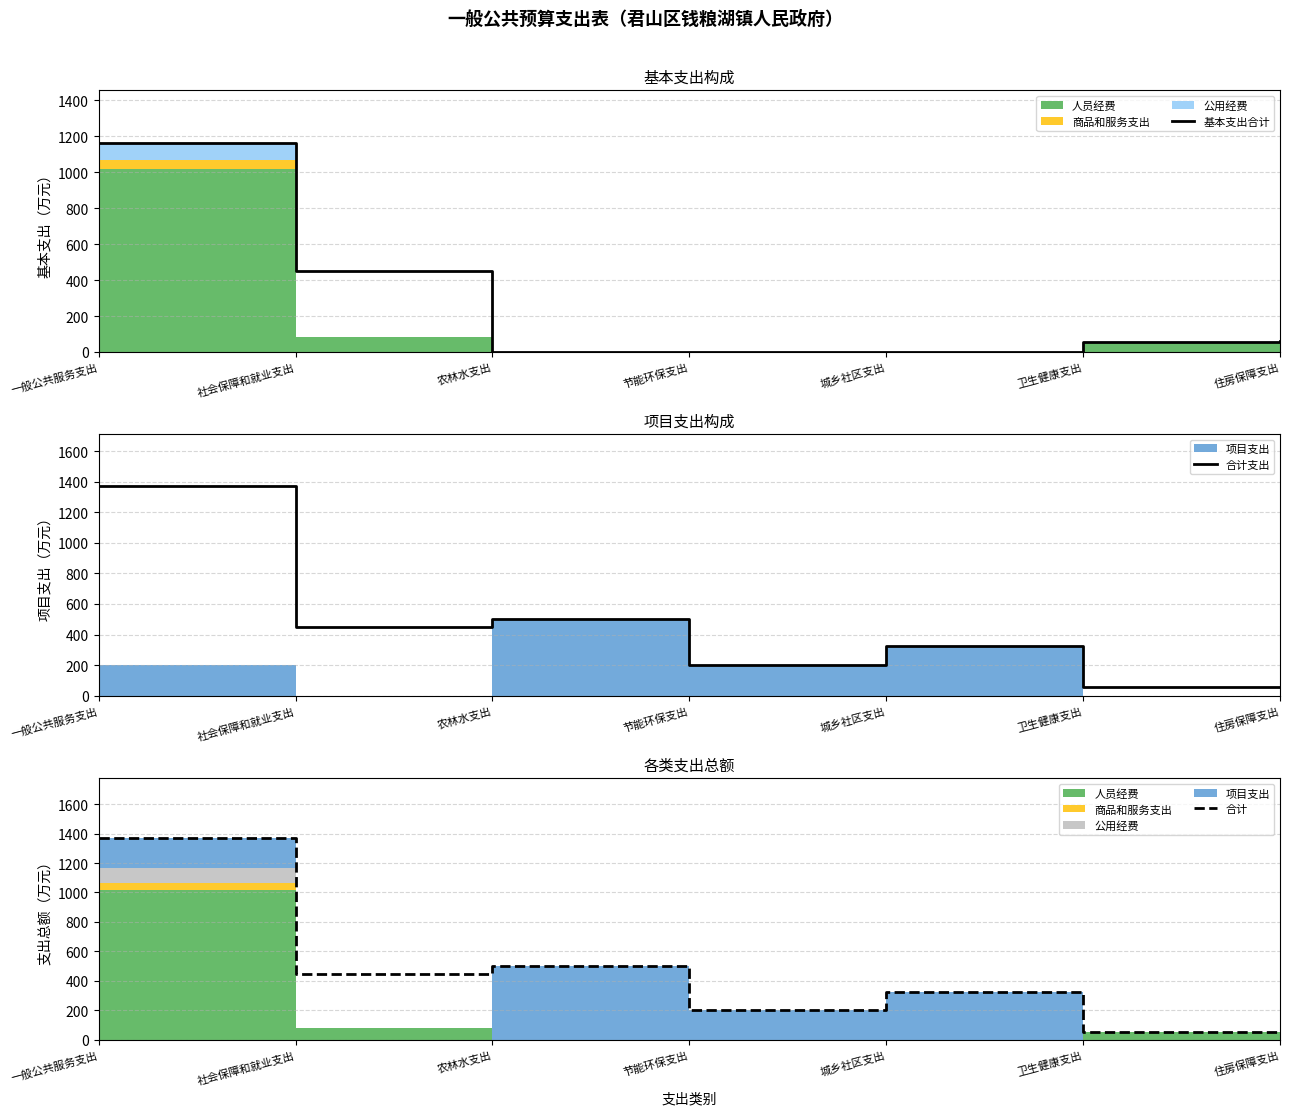

True or false: 基本支出合计 has a value of 447.7 at 社会保障和就业支出.

True